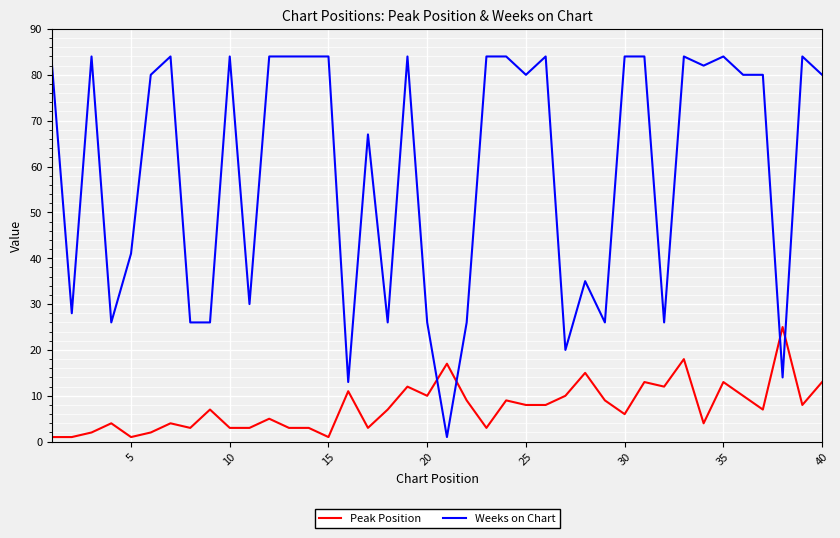

List the series in order of their peak value, lowest first.

Peak Position, Weeks on Chart